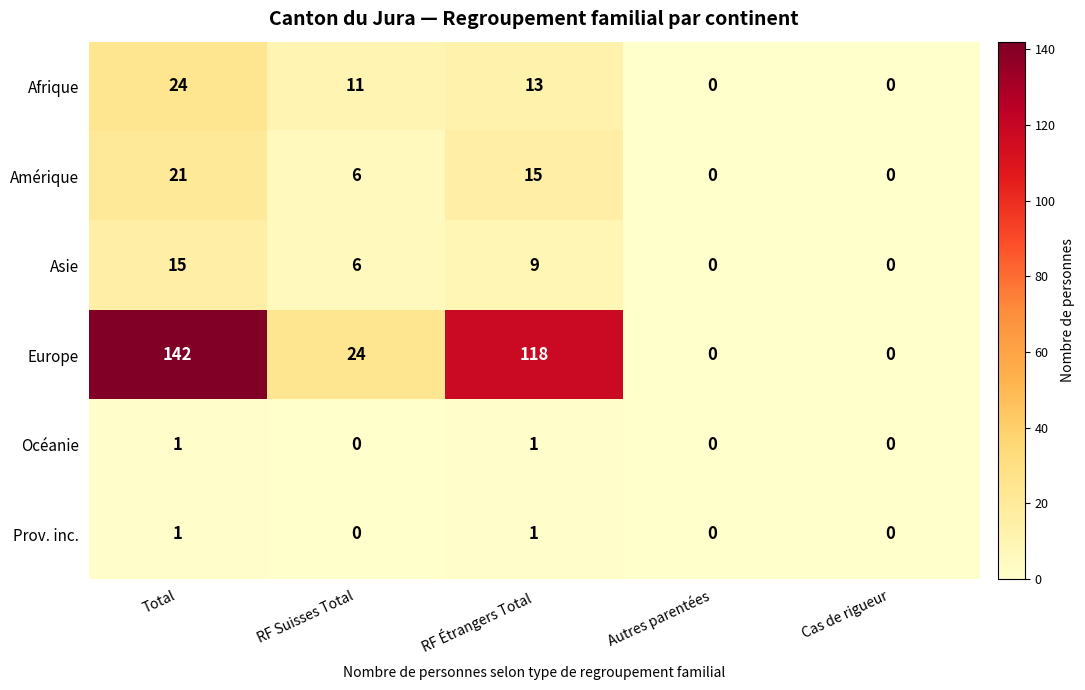

Which series changed the most between RF Étrangers Total and Cas de rigueur?

Europe